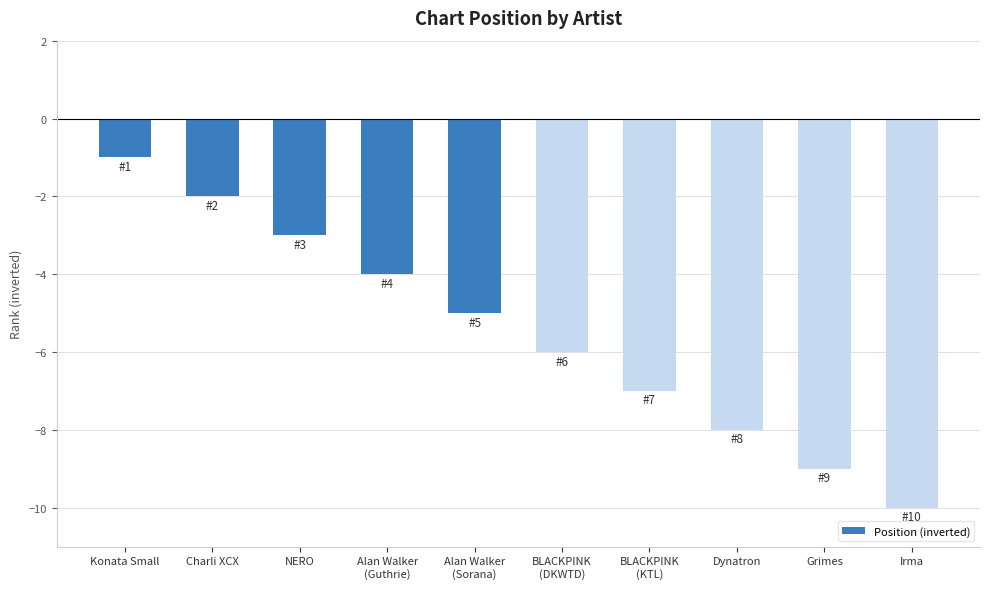

What is the change in value from Charli XCX to Dynatron?

-6